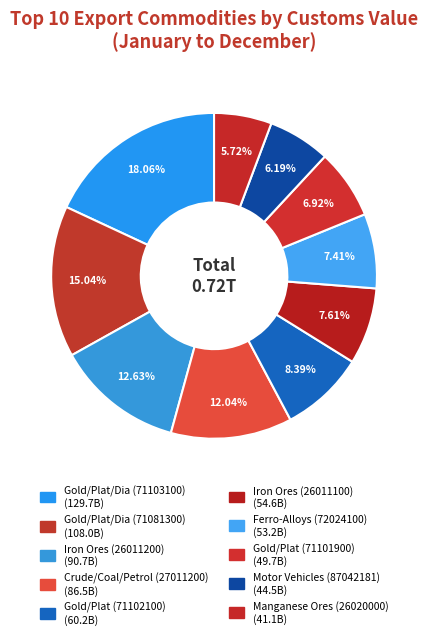

How many segments does this pie chart have?

10